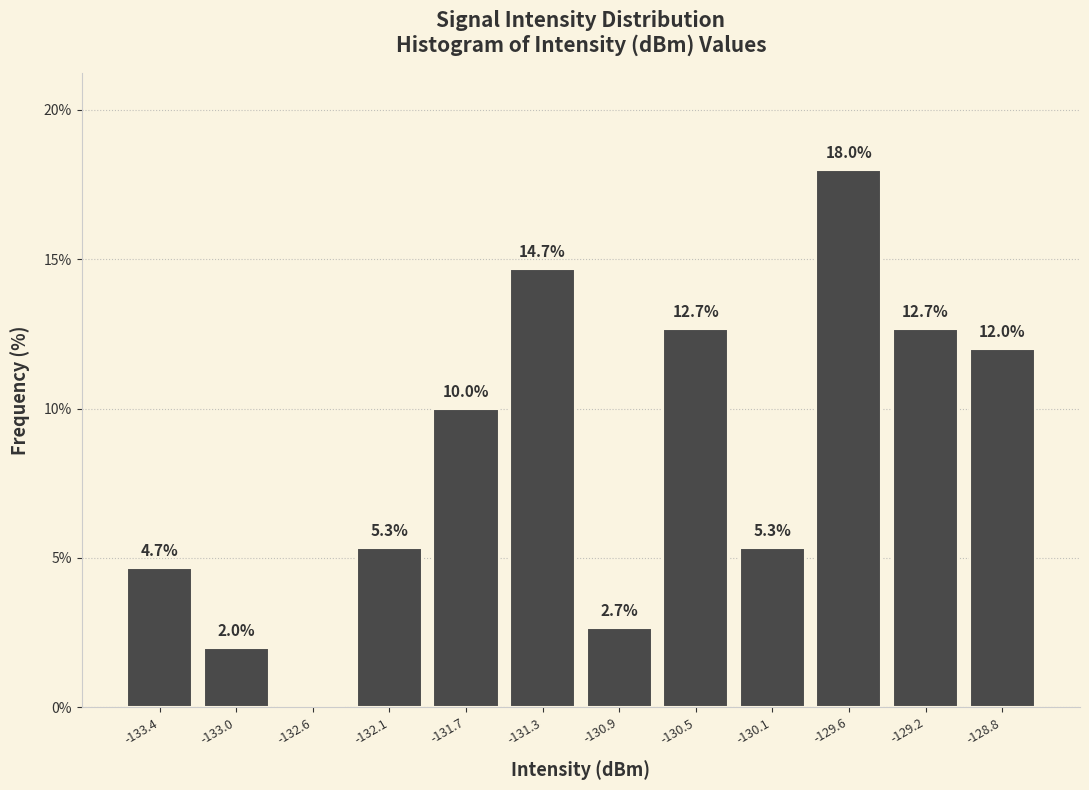

Reading right to left, list all the values displayed in this chart.

-128.8=12.0	-129.2=12.7	-129.6=18.0	-130.1=5.3	-130.5=12.7	-130.9=2.7	-131.3=14.7	-131.7=10.0	-132.1=5.3	-132.6=0.0	-133.0=2.0	-133.4=4.7